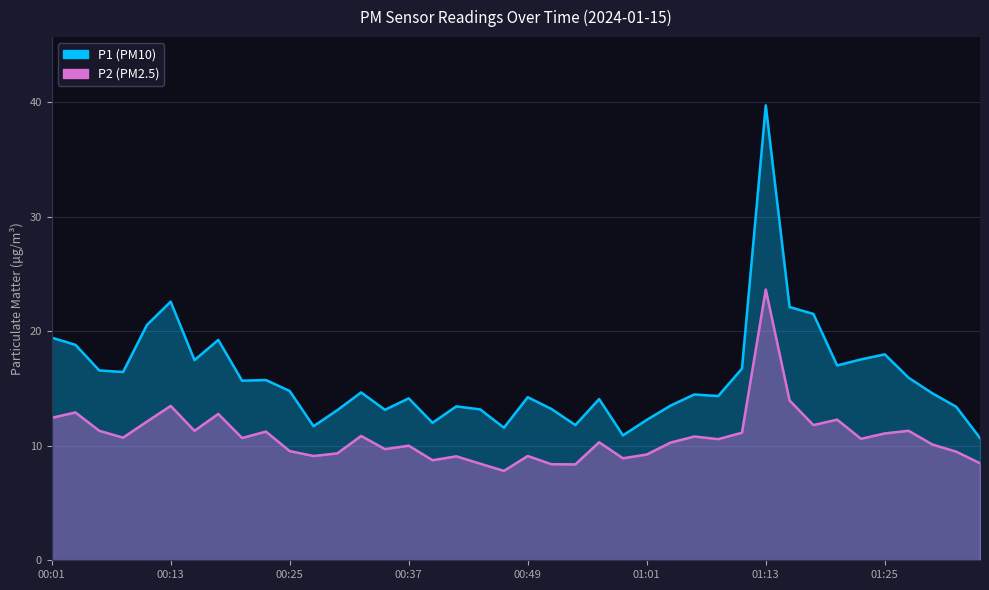

What are all the series names shown in the legend?

P1, P2